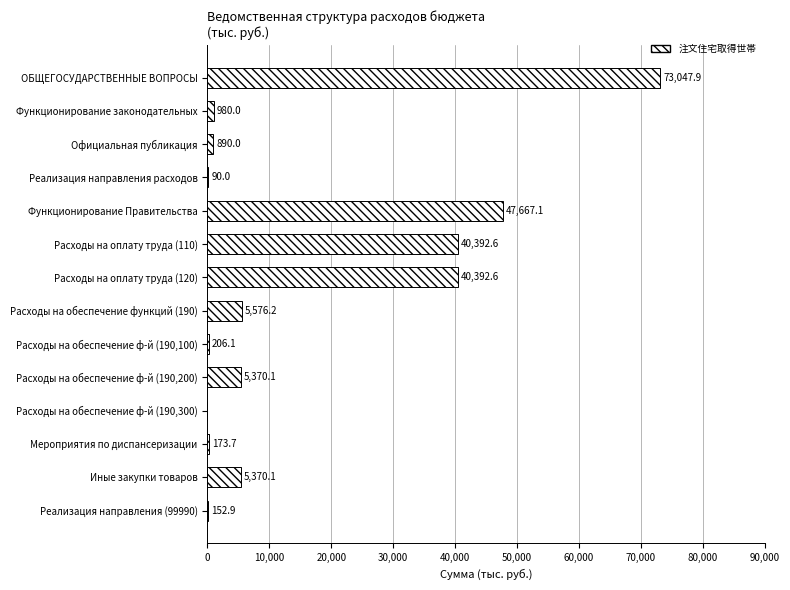

What is the greatest value displayed?

73047.9